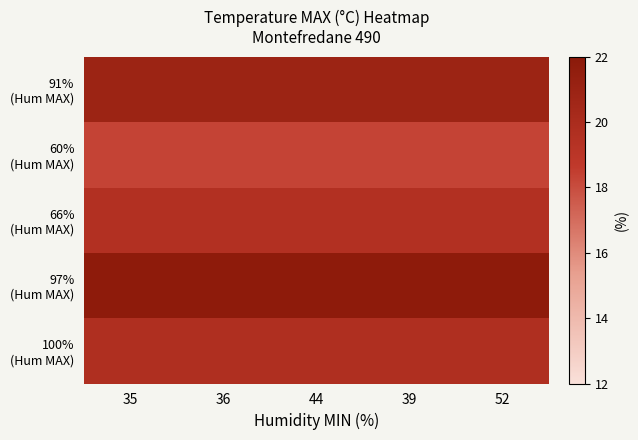

What is the total value across all series at 35?

100.2